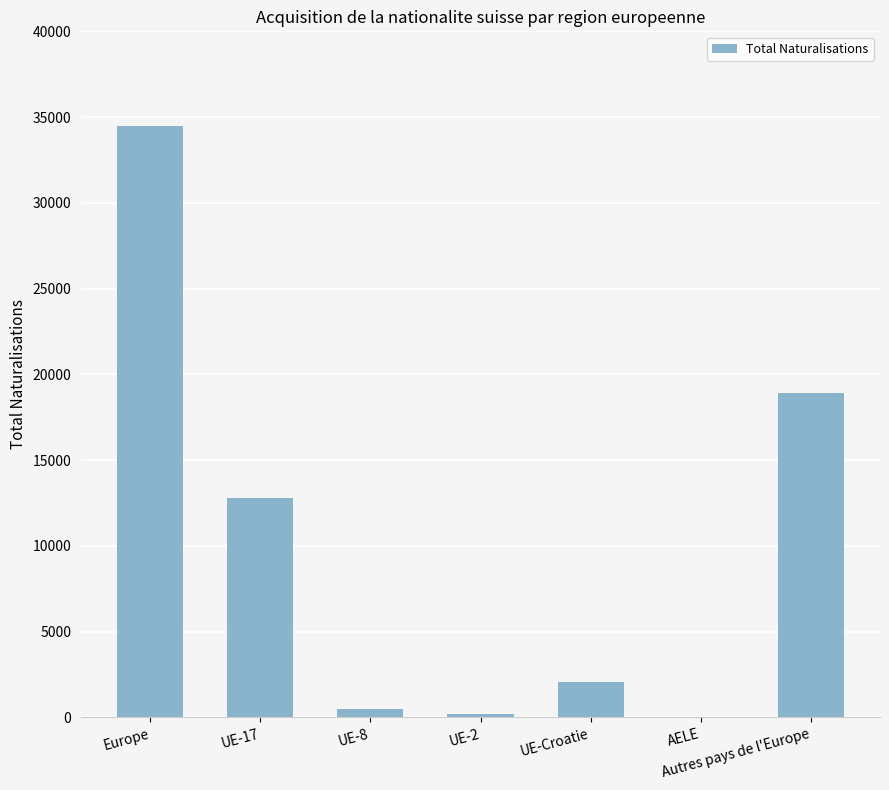

What is the sum of all values?

68982